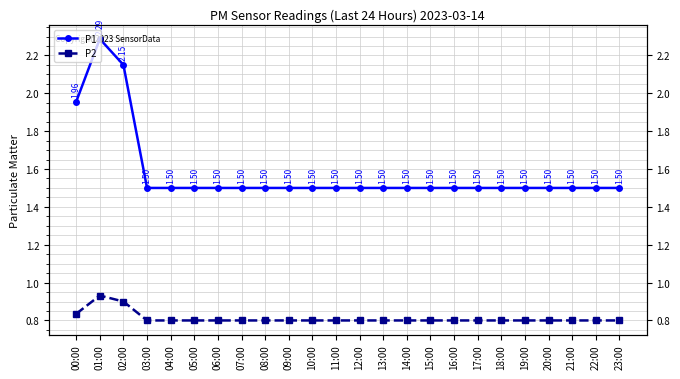

Which series has the largest total across all categories?

P1